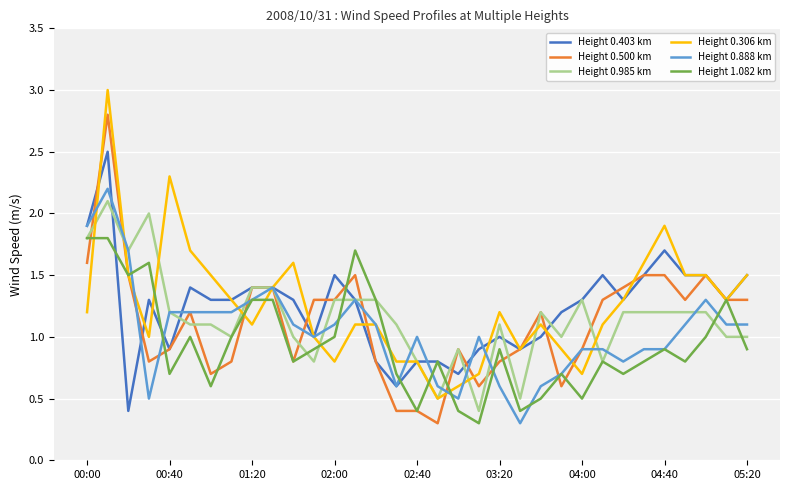

True or false: Height 0.403 km has more than 1 interior local peaks.

True